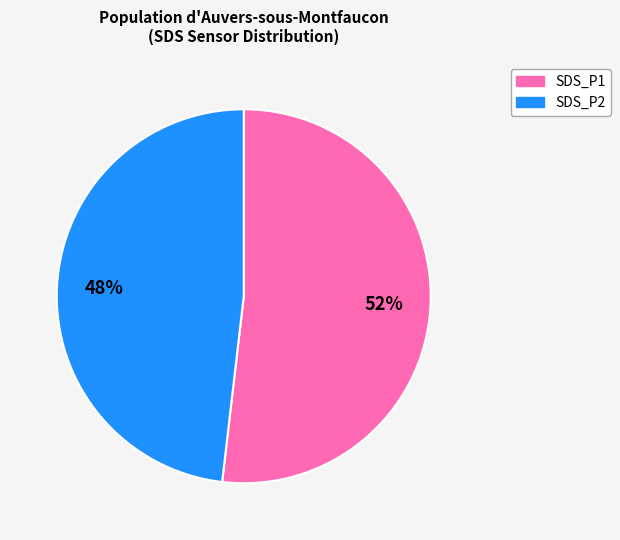

To the nearest percent, what is the combined percentage of SDS_P1 and SDS_P2?

100%